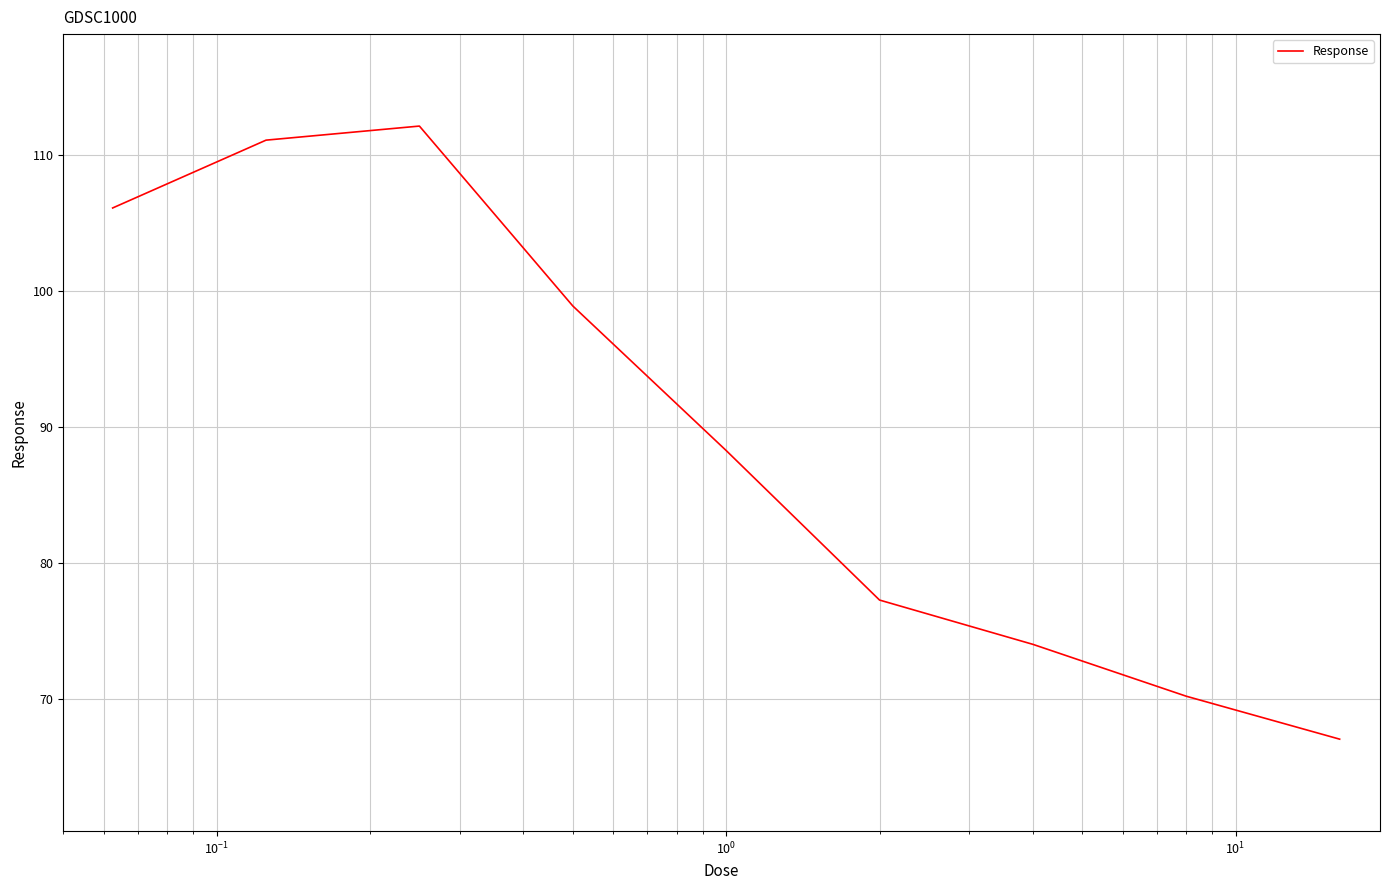

What is the minimum value shown in the chart?

67.1